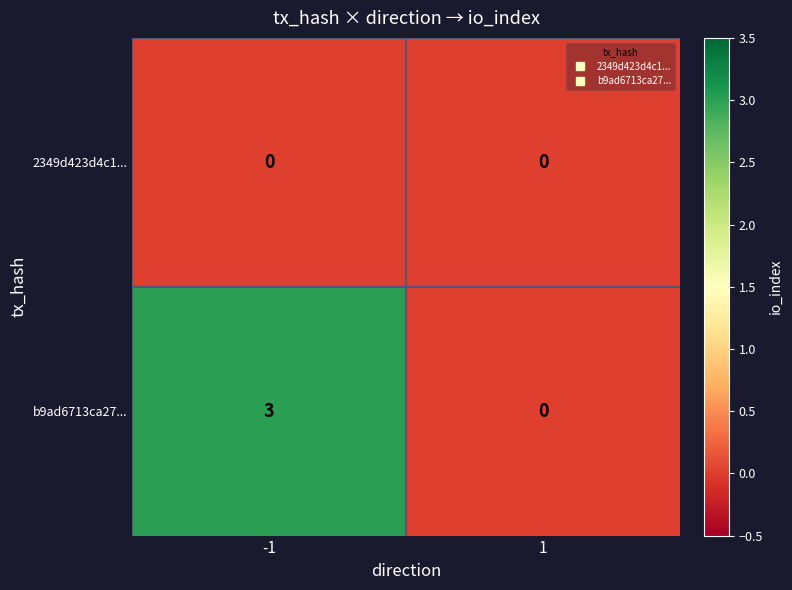

Between -1 and 1, which series saw the biggest shift?

b9ad6713ca27...